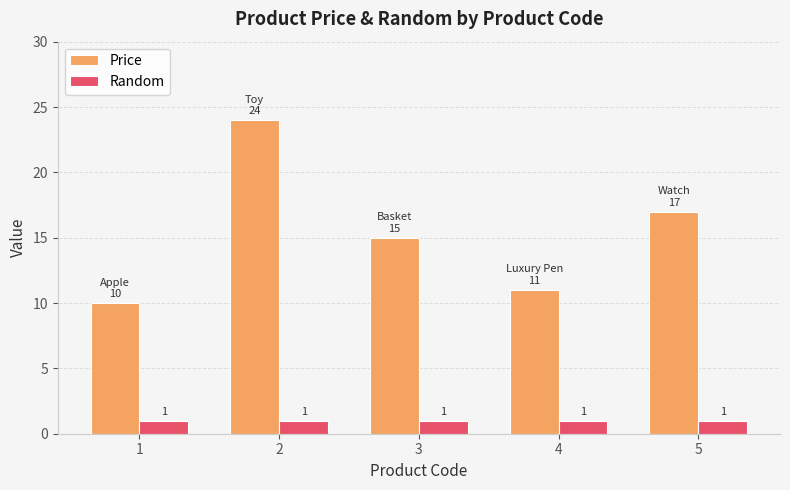

What is the lowest value of the Price series?

10